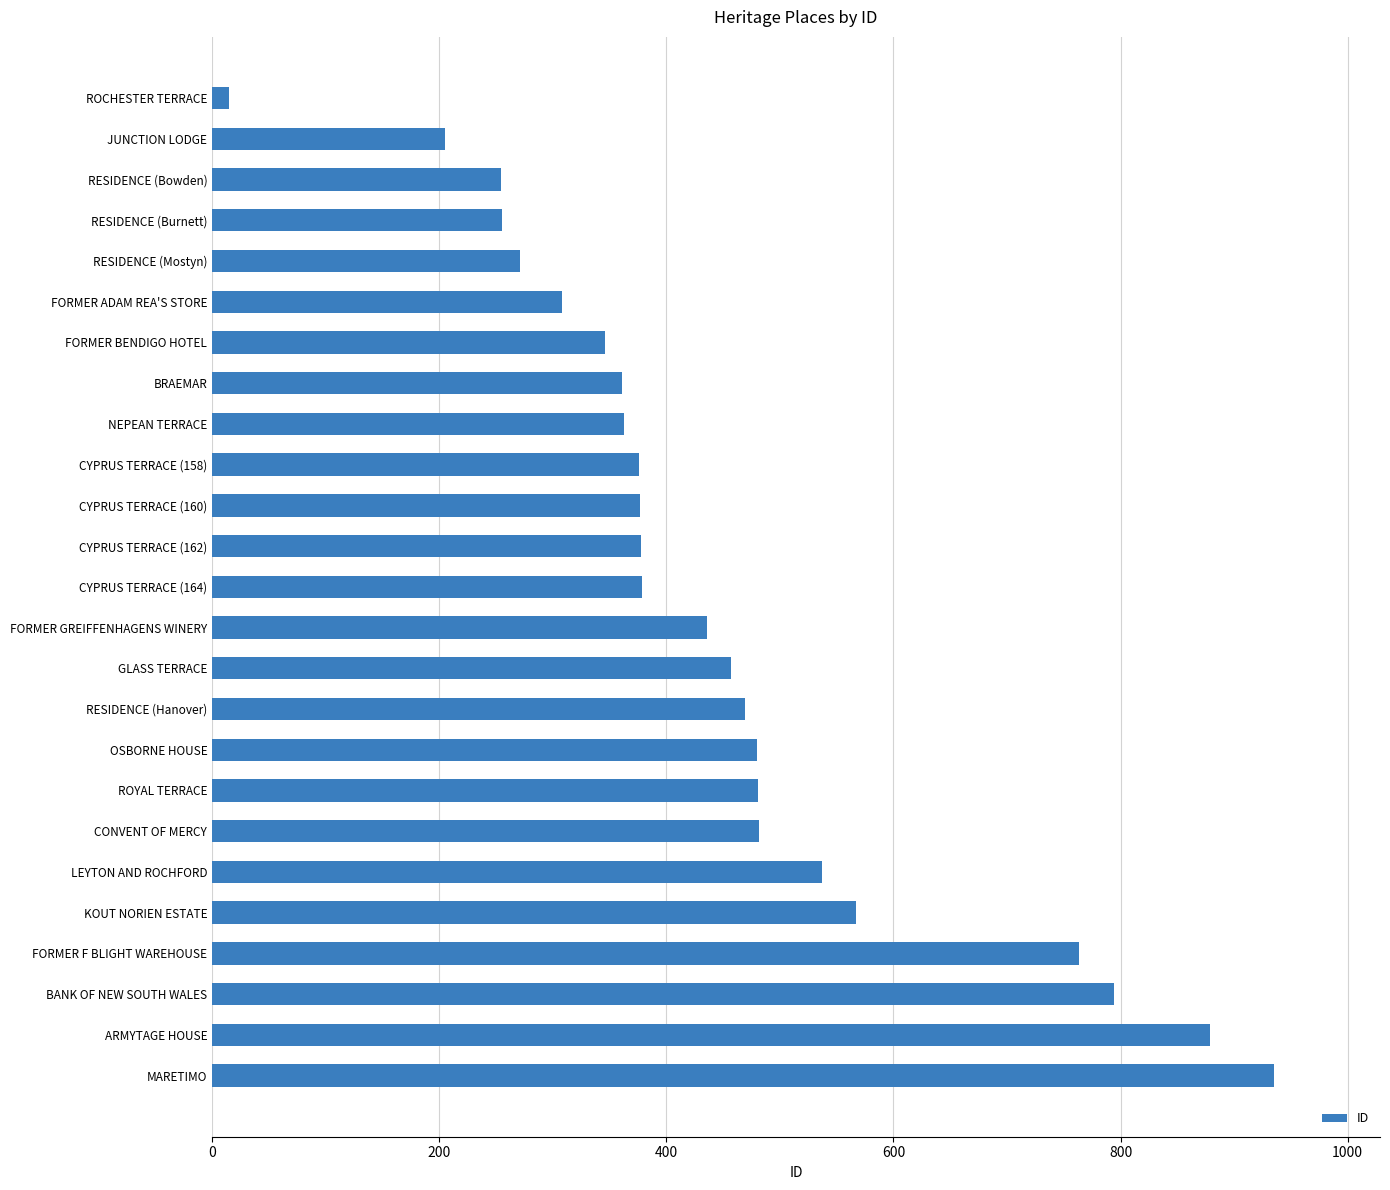

The chart shows a value of 420 at MARETIMO. True or false?

False